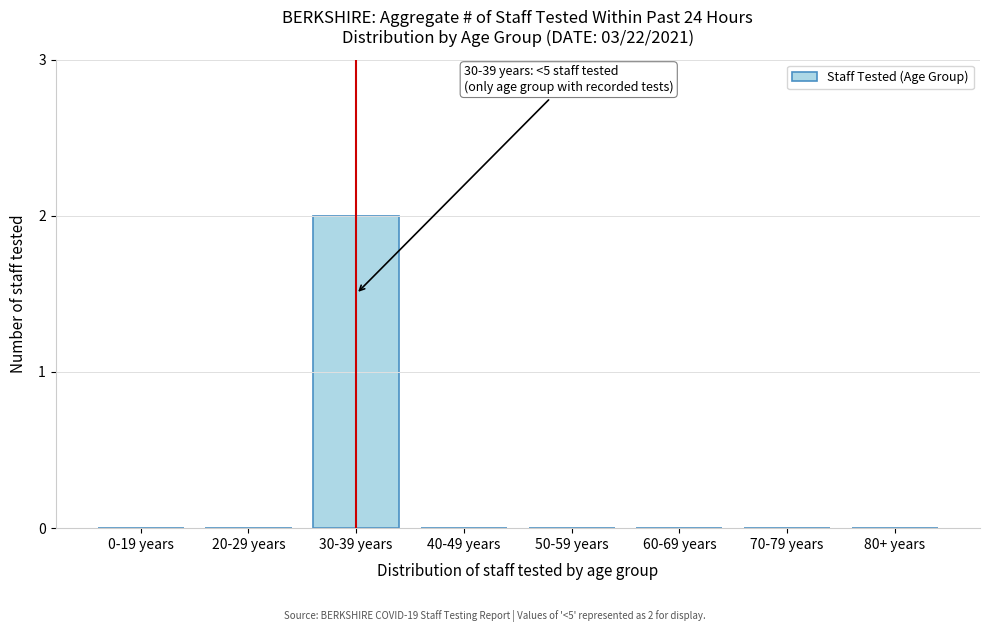

Reading left to right, what are all the values shown in this chart?

0-19 years=0	20-29 years=0	30-39 years=2	40-49 years=0	50-59 years=0	60-69 years=0	70-79 years=0	80+ years=0